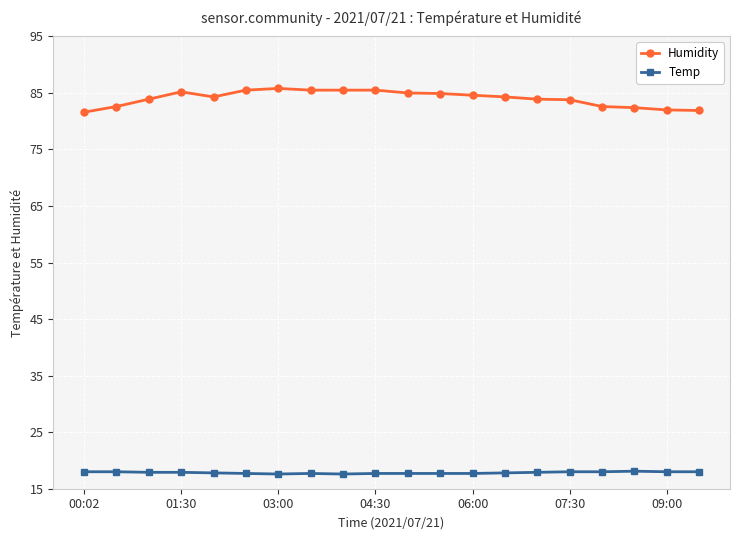

Does the chart have visible grid lines?

Yes